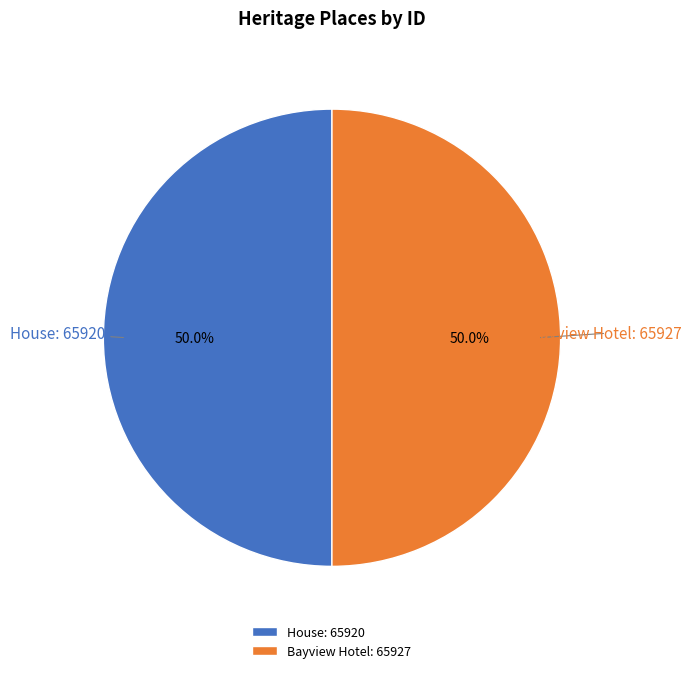

Count the number of slices in the pie.

2